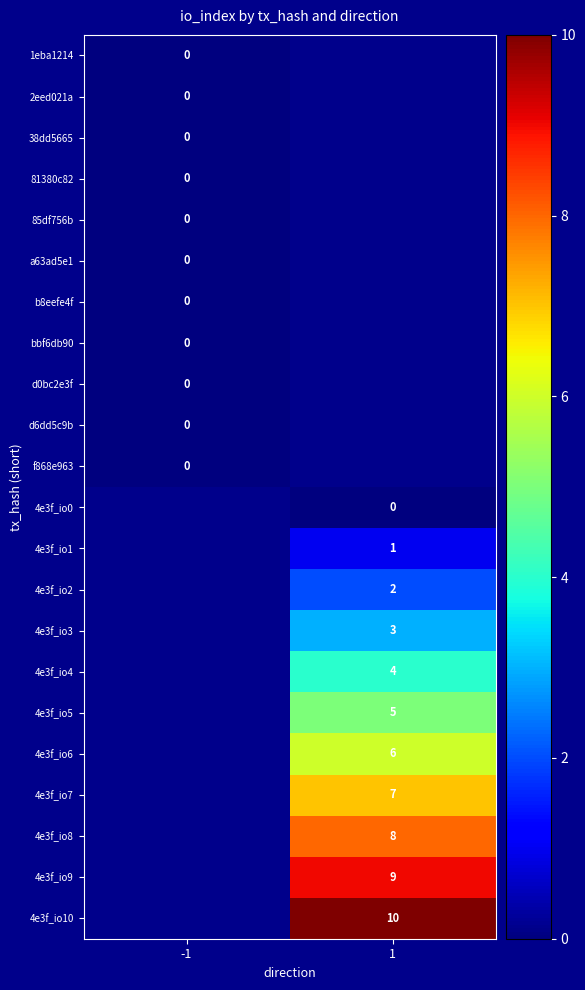

The value of 4e3f_io10 at 1 is 10. True or false?

True